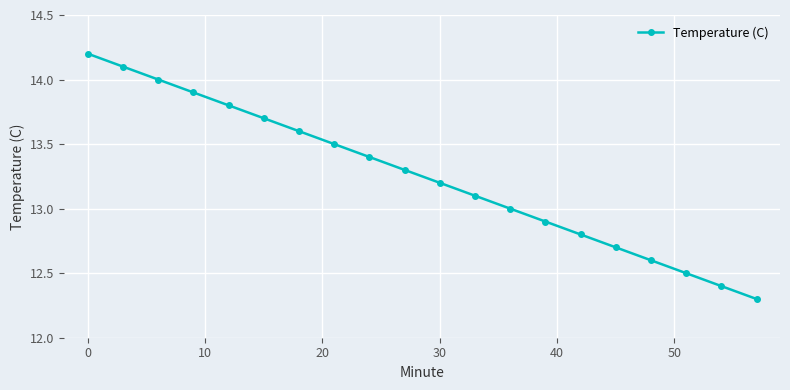

What is the difference between the second highest and second lowest values?

1.7